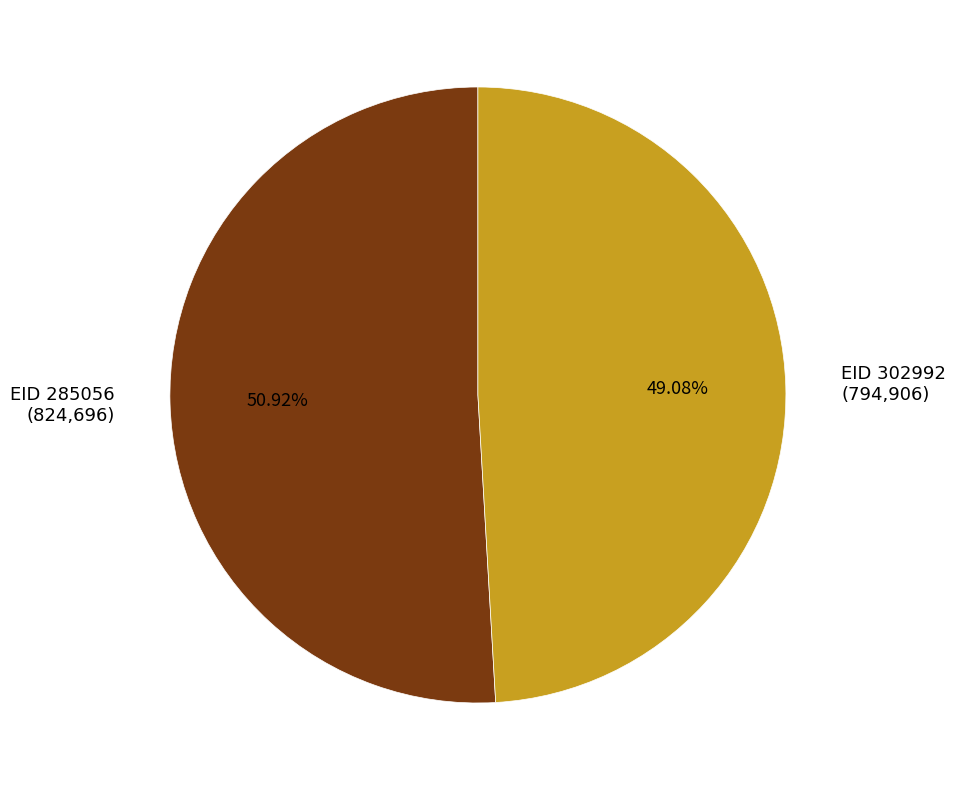

What percentage do EID 285056 and EID 302992 together represent?

100.0%